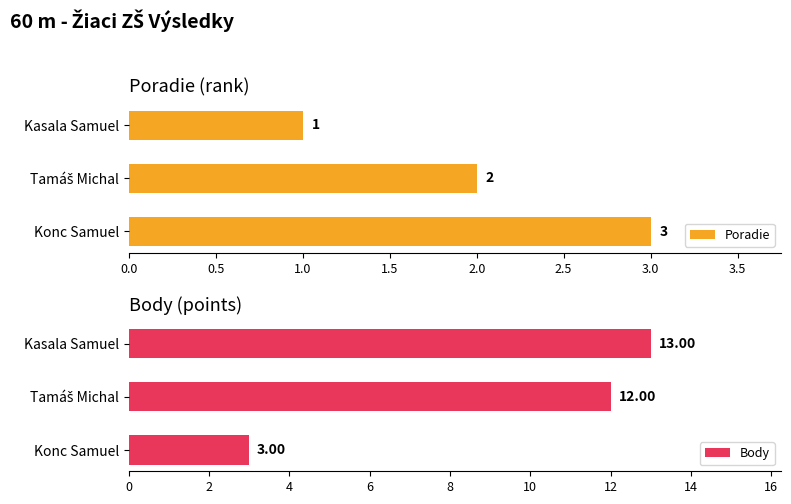

At which label does Body reach its minimum?

Konc Samuel